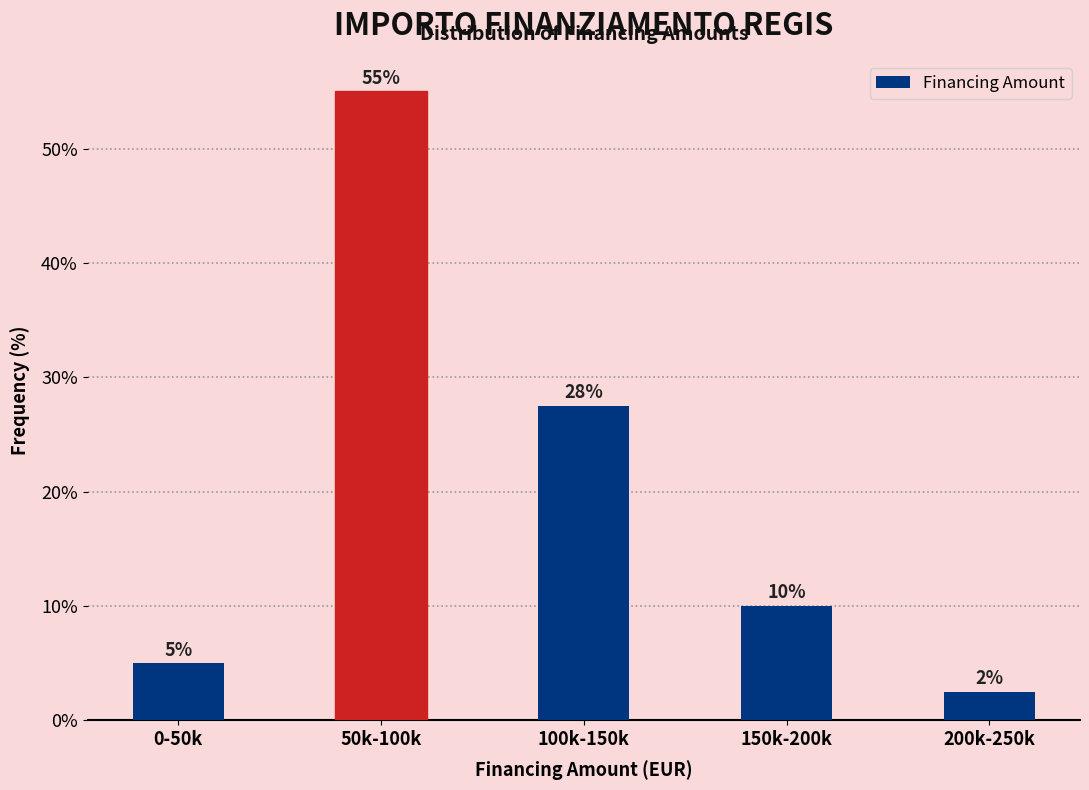

Between 200k-250k and 50k-100k, which is larger?

50k-100k